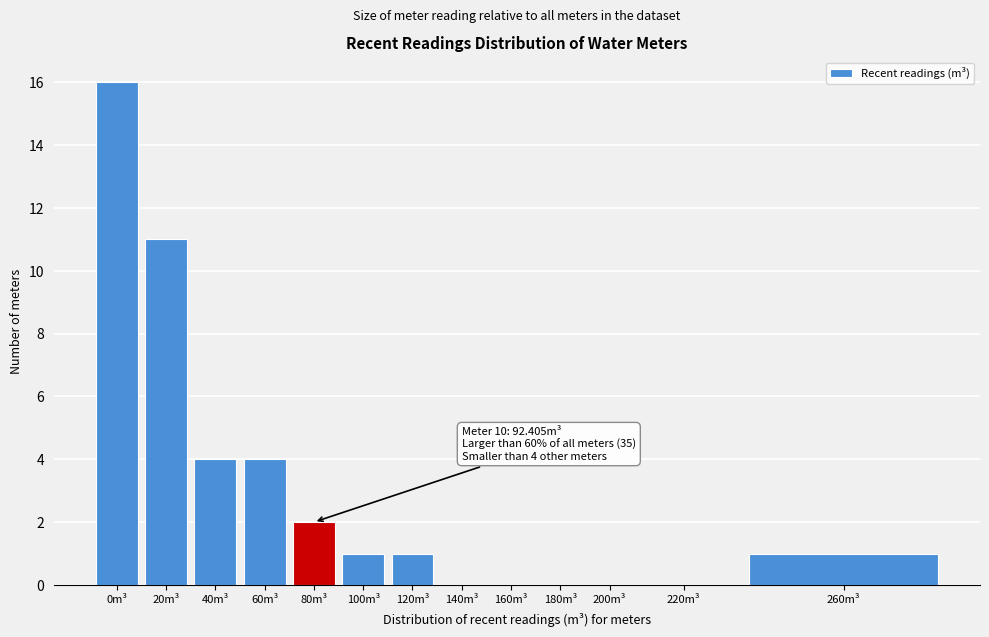

Reading left to right, list all the values displayed in this chart.

0m³=16	20m³=11	40m³=4	60m³=4	80m³=2	100m³=1	120m³=1	140m³=0	160m³=0	180m³=0	200m³=0	220m³=0	260m³=1